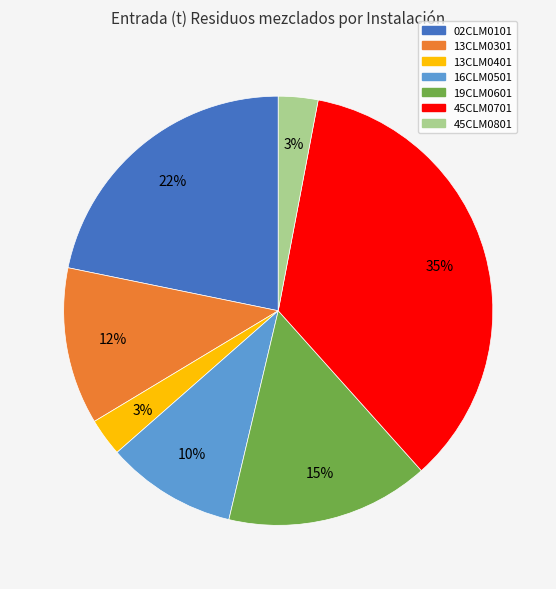

Which slice is the largest?

45CLM0701